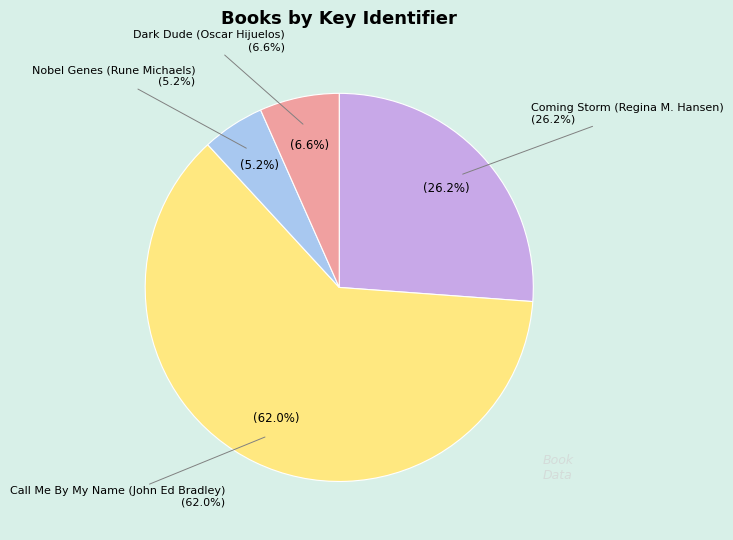

Rank the categories by value from highest to lowest.

Call Me By My Name (John Ed Bradley), Coming Storm (Regina M. Hansen), Dark Dude (Oscar Hijuelos), Nobel Genes (Rune Michaels)